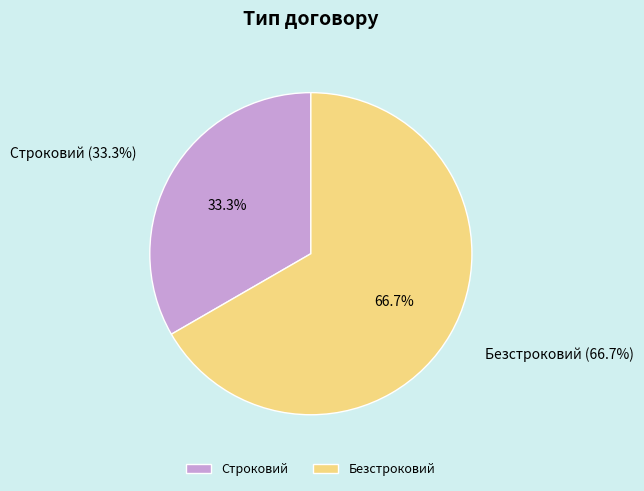

To the nearest percent, what portion does Безстроковий represent?

67%